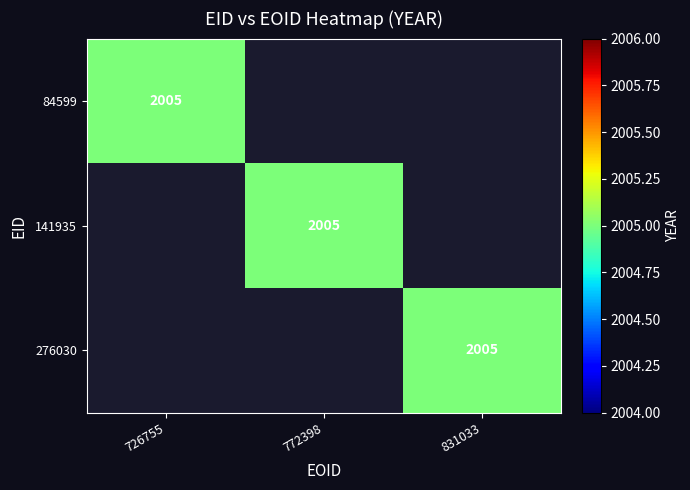

What is the sum of all 84599 values?

2005